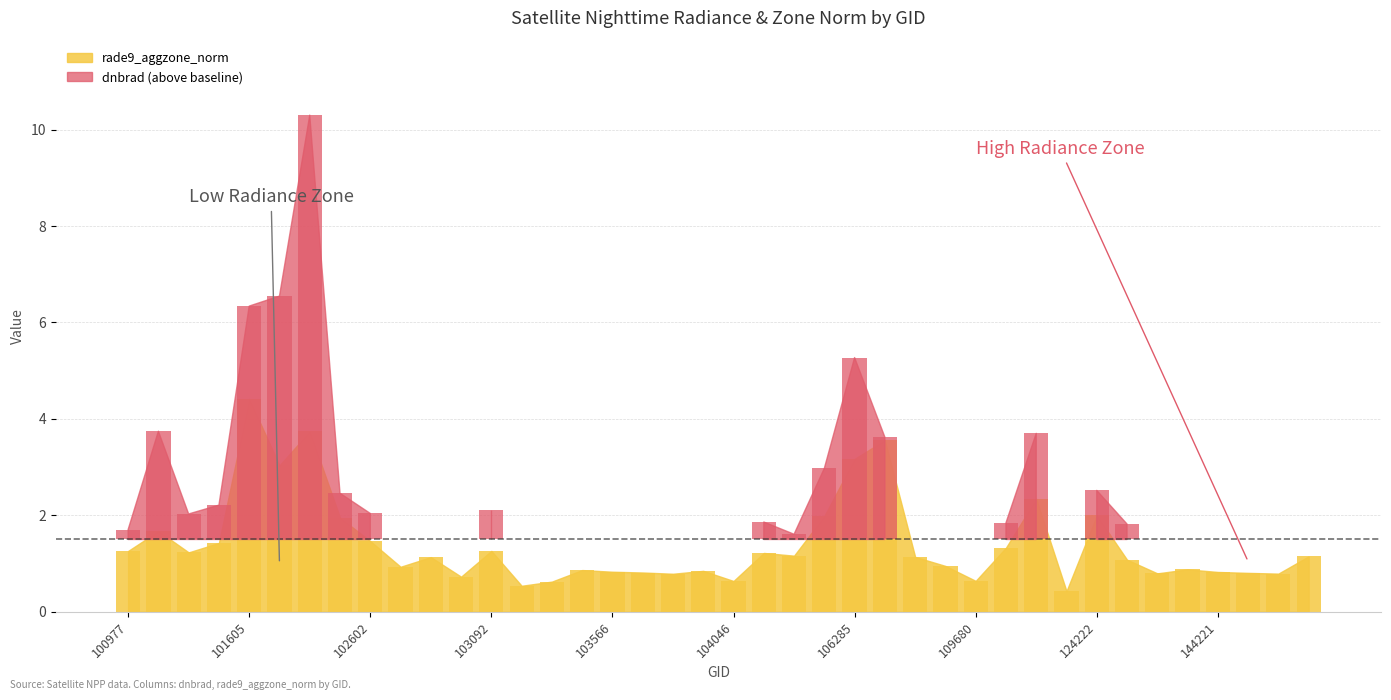

At which label does rade9_aggzone_norm first exceed 1?

100977